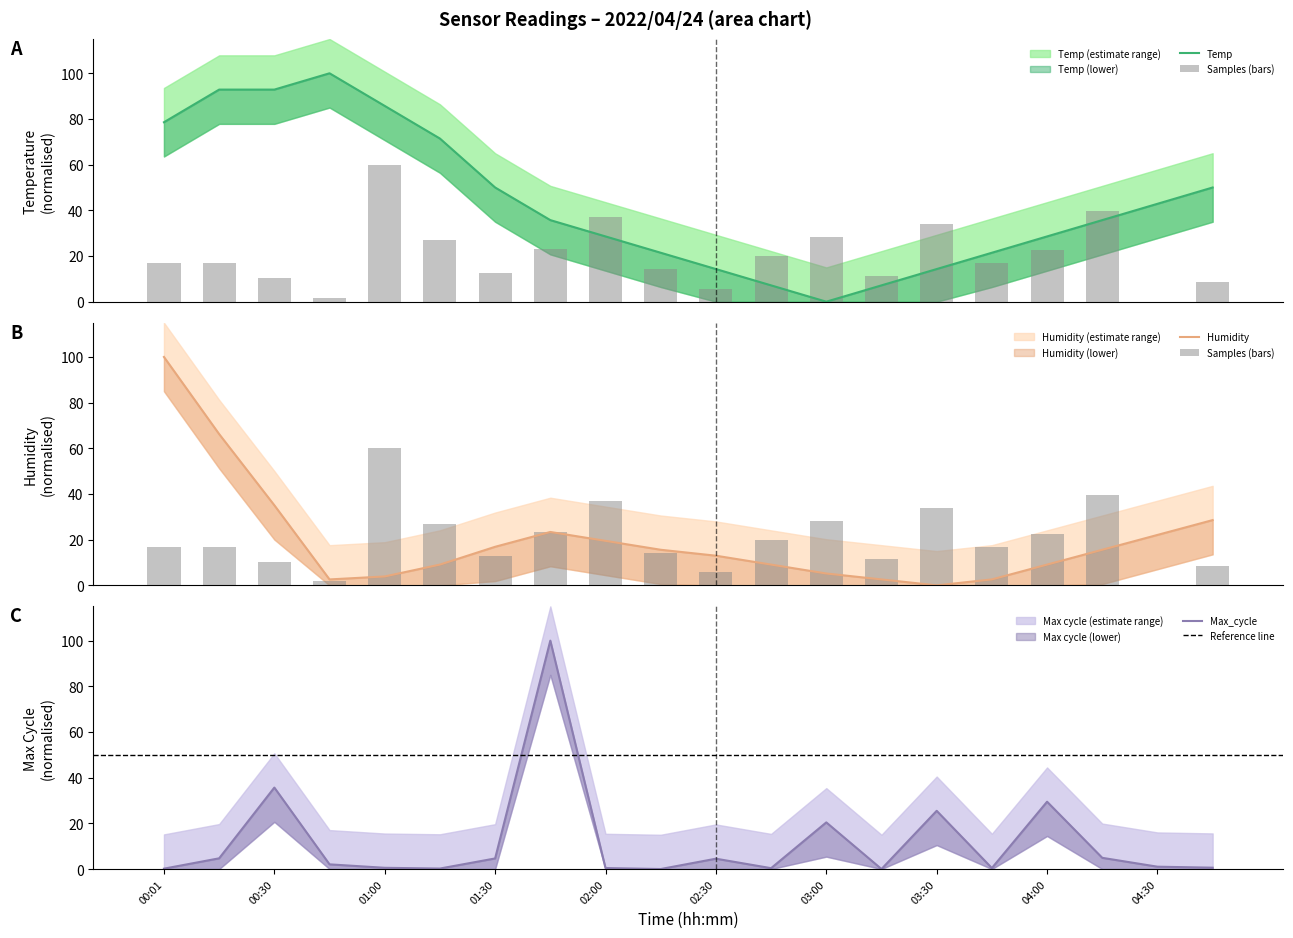

What position from the left is 00:01?

1